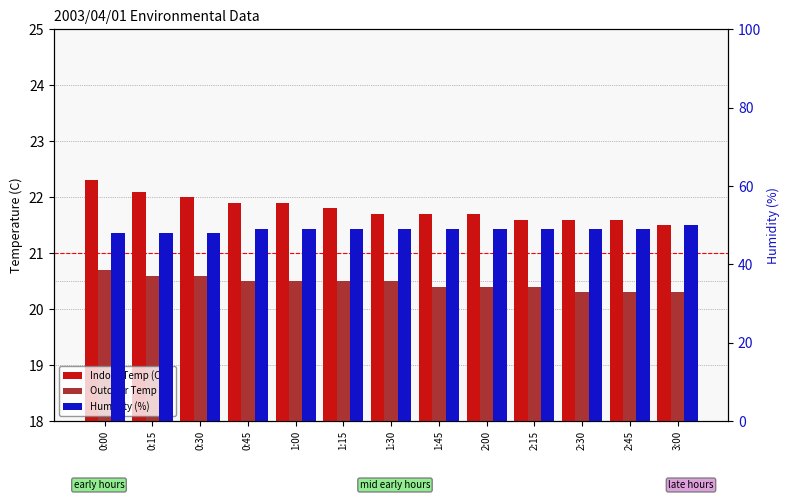

Does the chart contain any negative values?

No